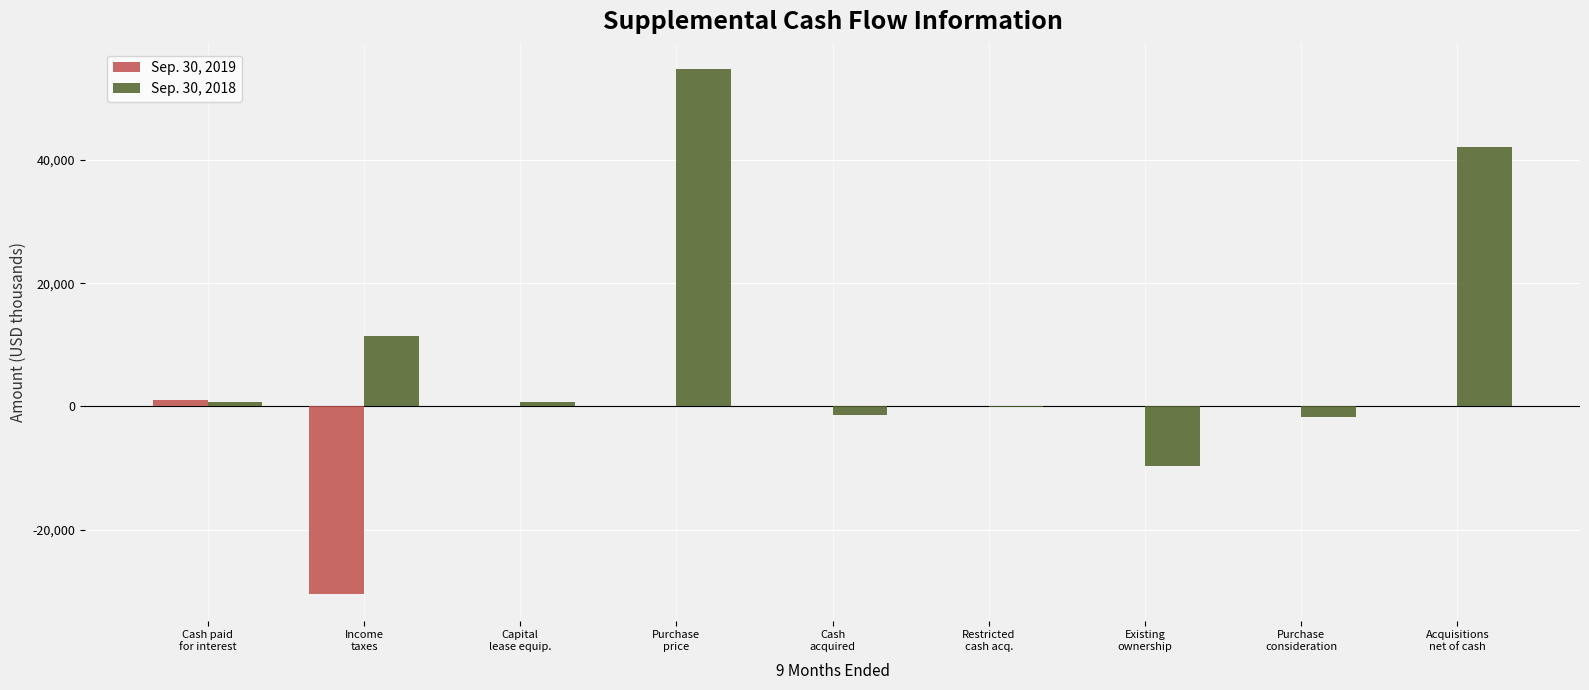

Which series has the largest total across all categories?

Sep. 30, 2018